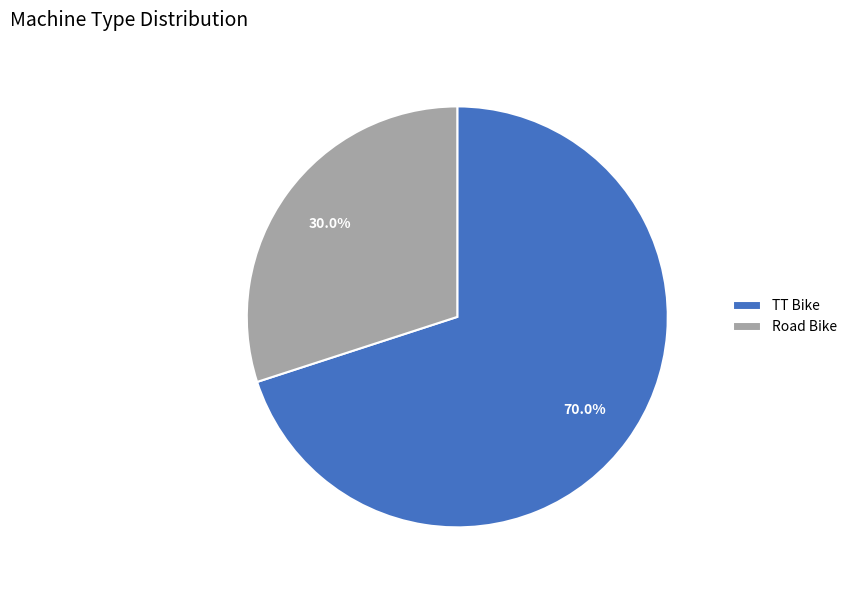

What is the largest slice in the pie chart?

TT Bike